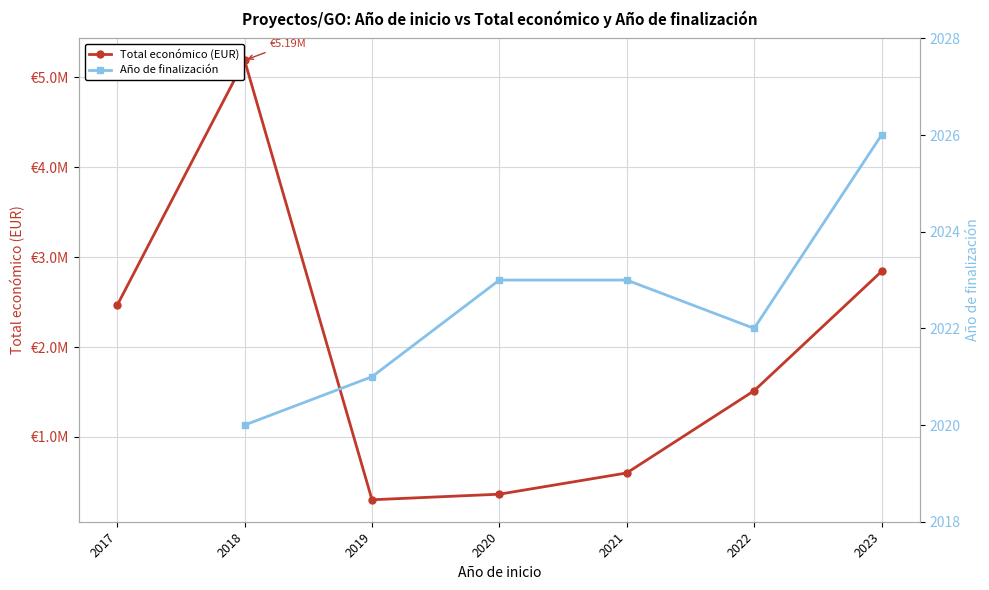

What is the value of the Año de finalización point at the 6th from the left?

2022.0